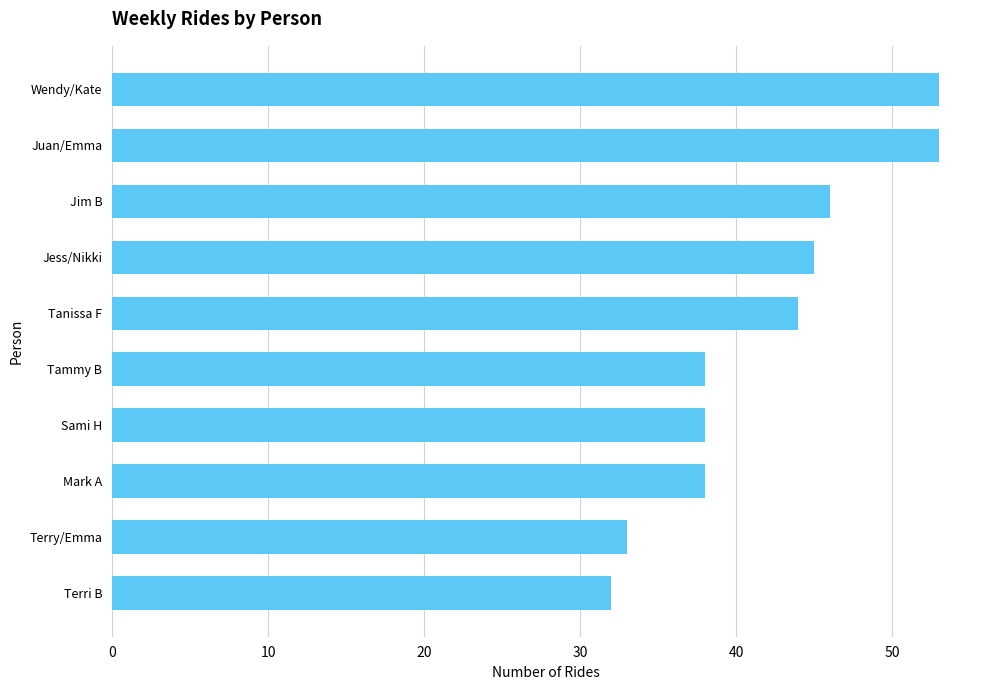

What is the smallest value displayed?

32